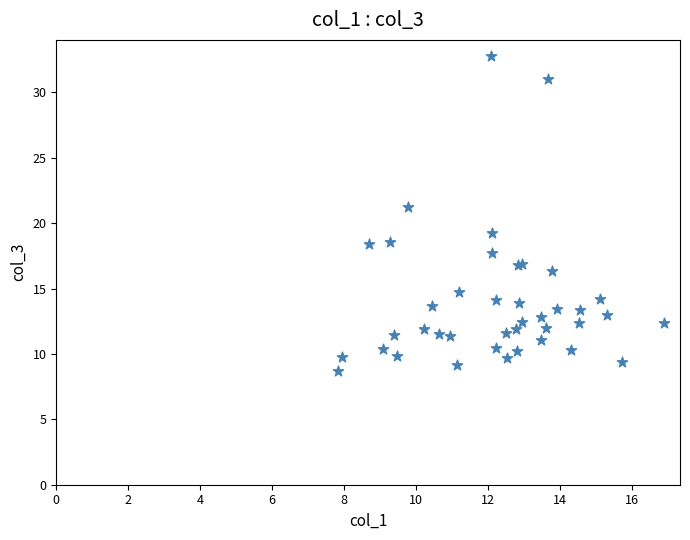

What Y value in the scatter plot is closest to 20?

19.2